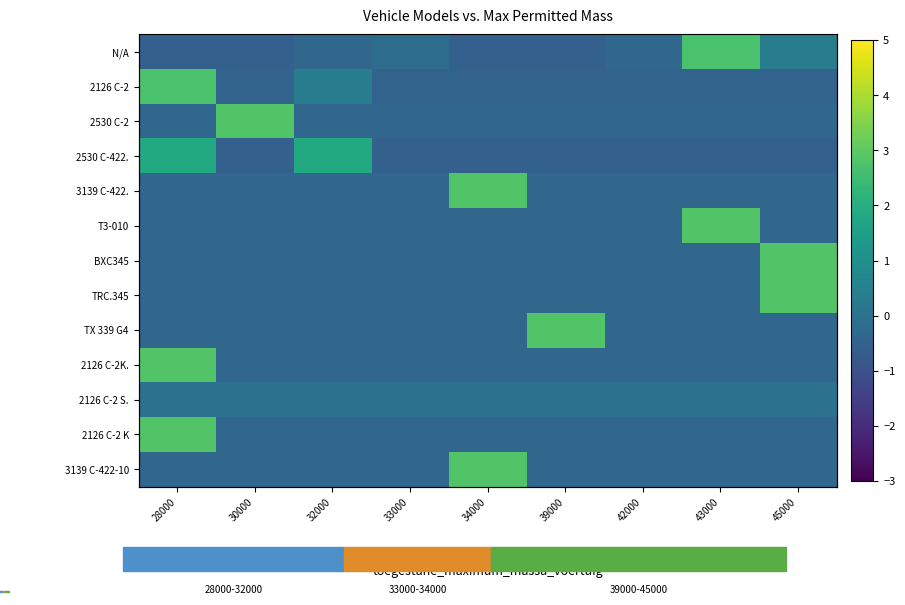

How many values in 2126 C-2K. are below zero?

8